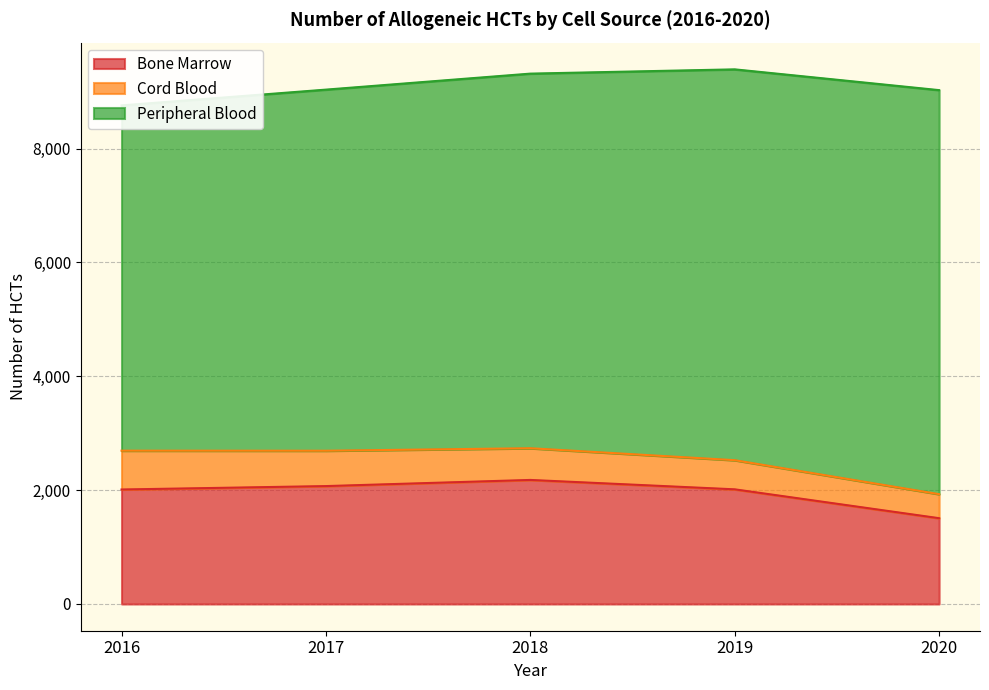

Is the value of Cord Blood at 2018 greater than the value of Bone Marrow at 2019?

No